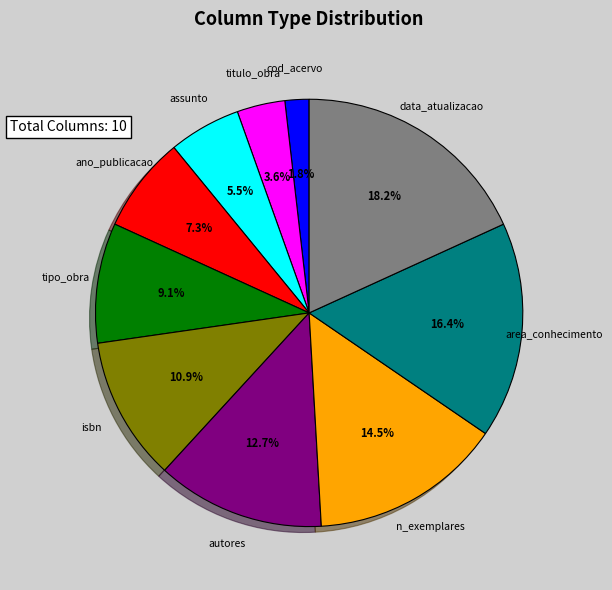

How many slices are in this pie chart?

10